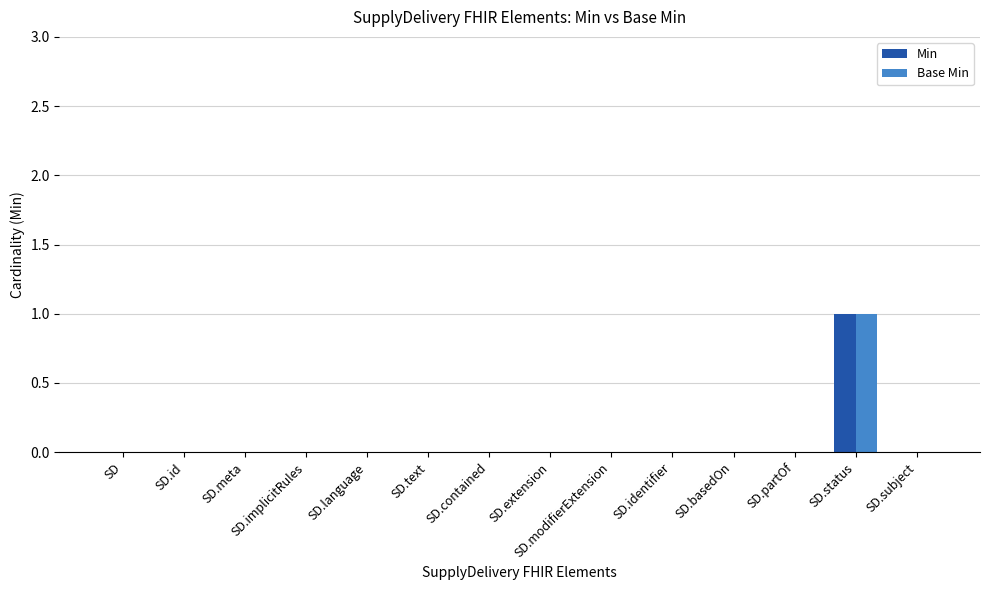

The Base Min series shows -1 at SD.partOf. True or false?

False